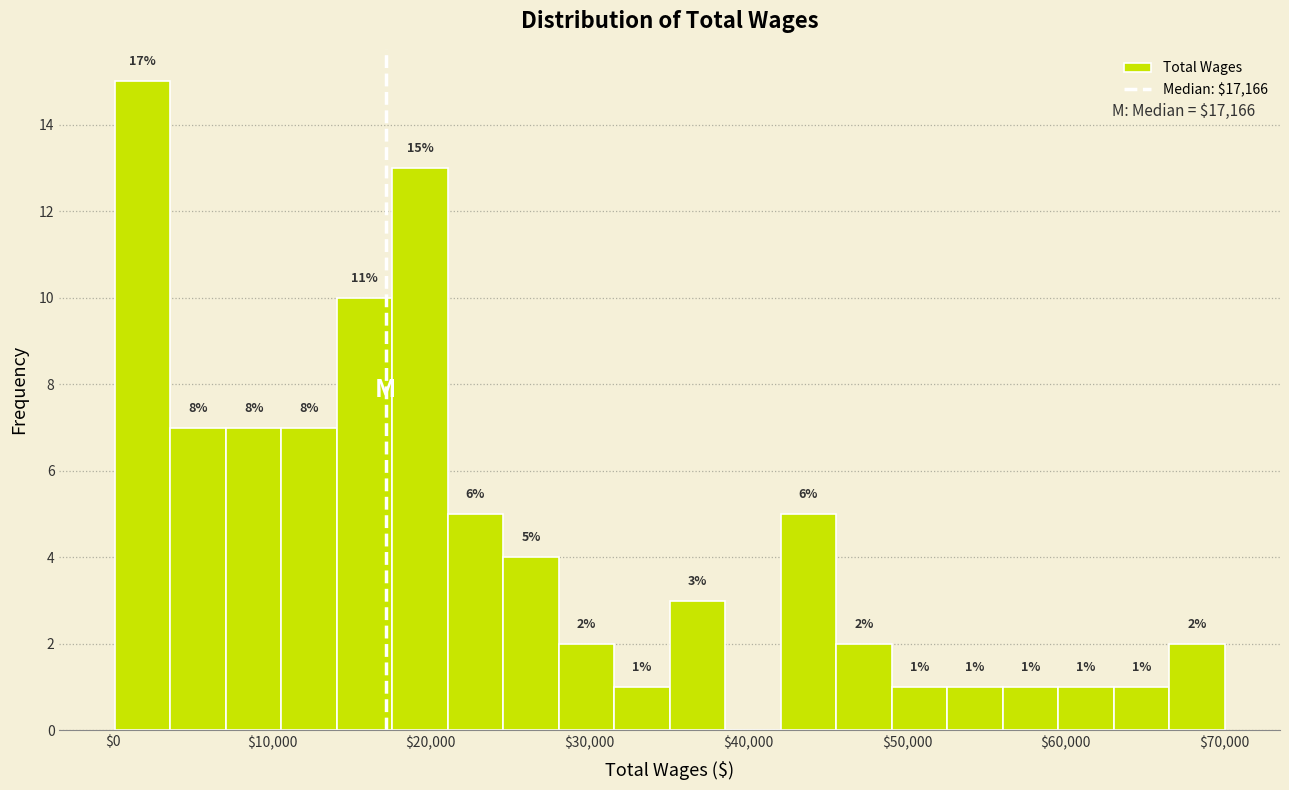

Around what value on the x-axis is the tallest bar? Give the approximate position of its centre, as read against the axis.

2000